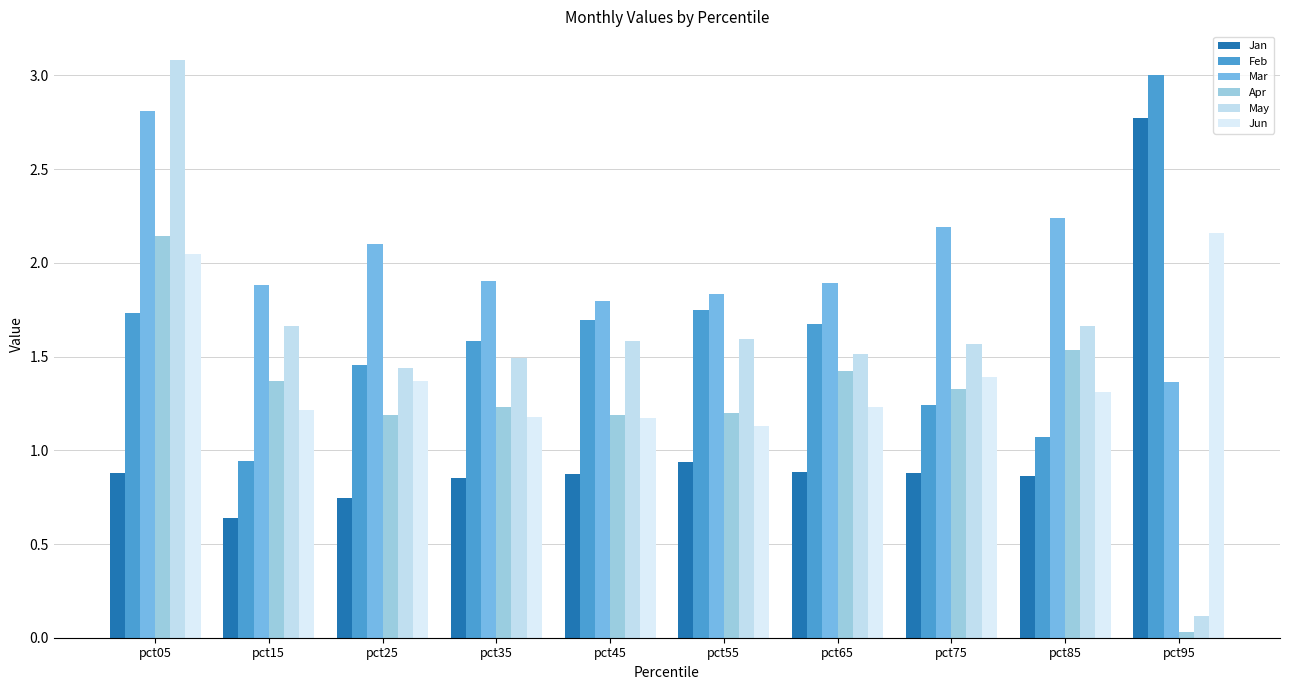

How many values in the May series exceed 1?

9